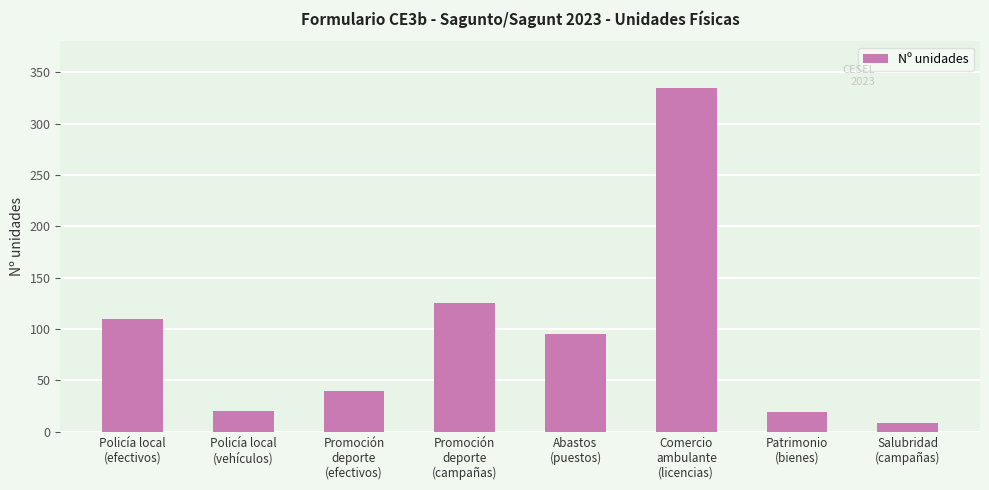

What is the label of the 2nd bar from the right?

Patrimonio
(bienes)